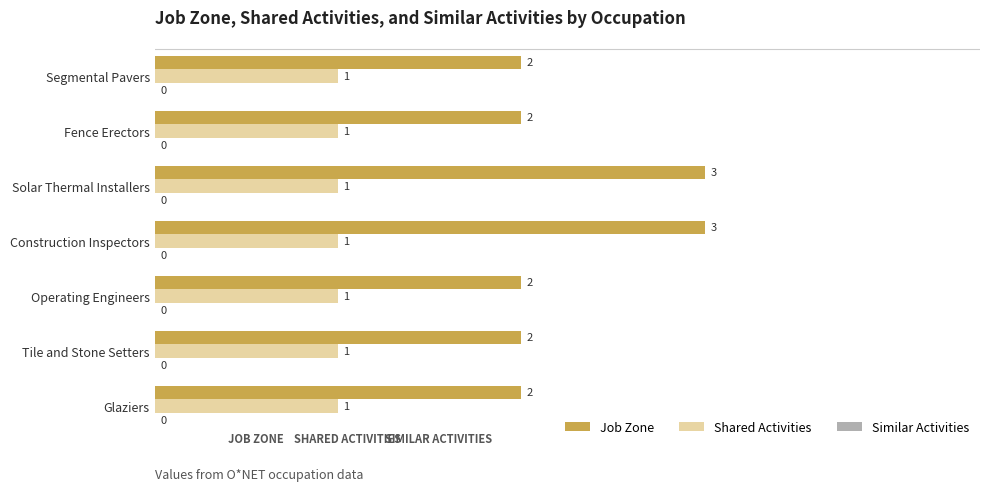

True or false: Job Zone has a value of 2 at Tile and Stone Setters.

True